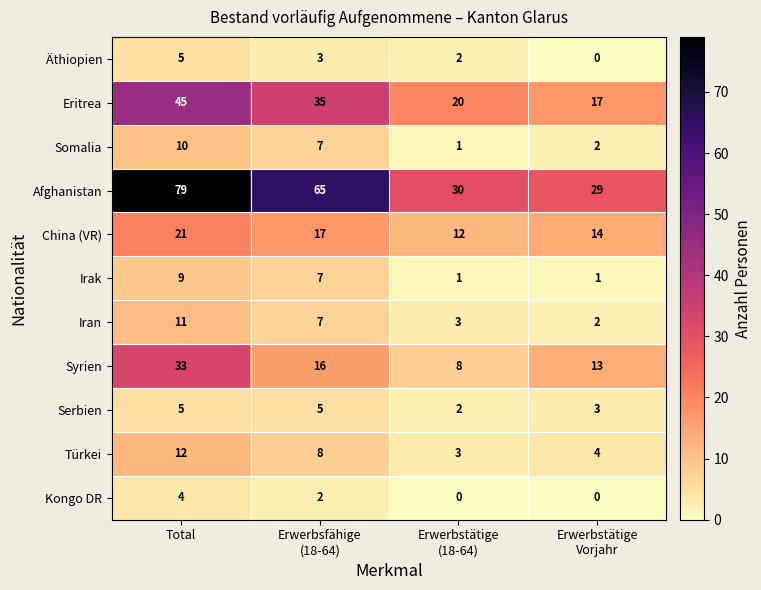

What is the sum of all Somalia values?

20